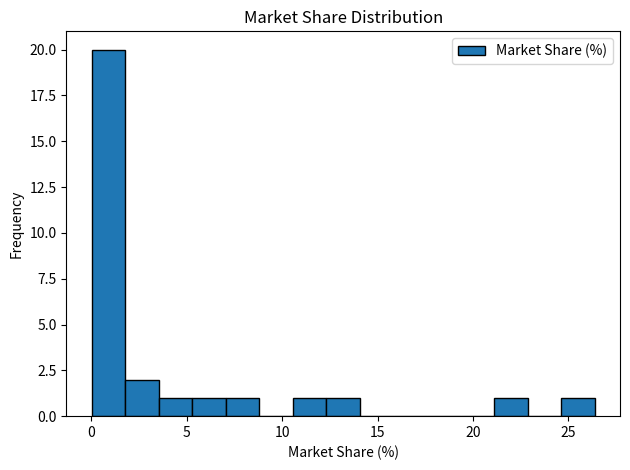

Read against the x-axis, roughly where is the centre of the tallest bar?

1.0